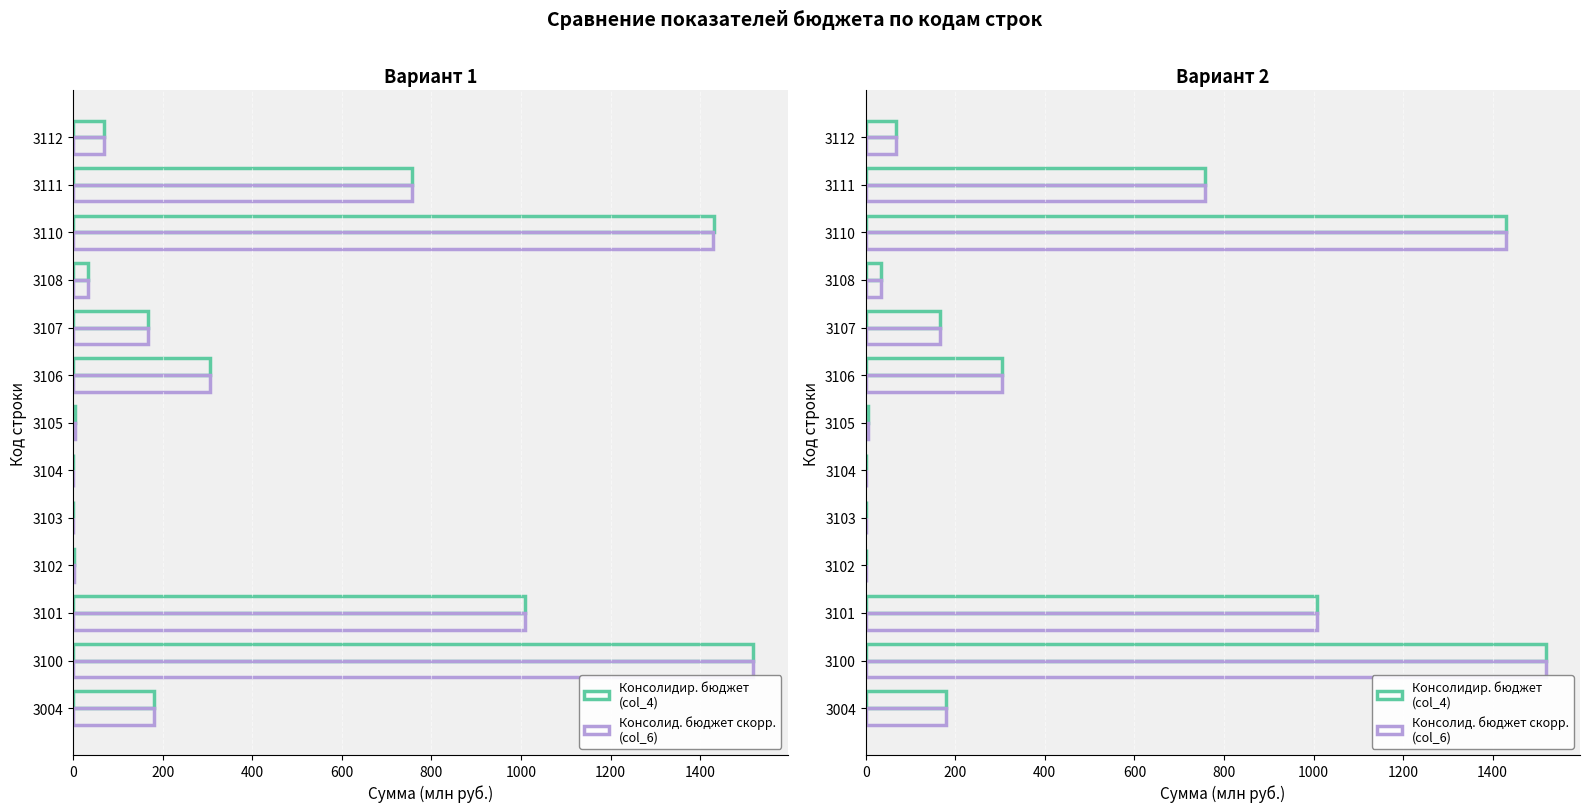

What is the value of the Консолидир. бюджет
(col_4) bar at the 10th from the left?

34.2